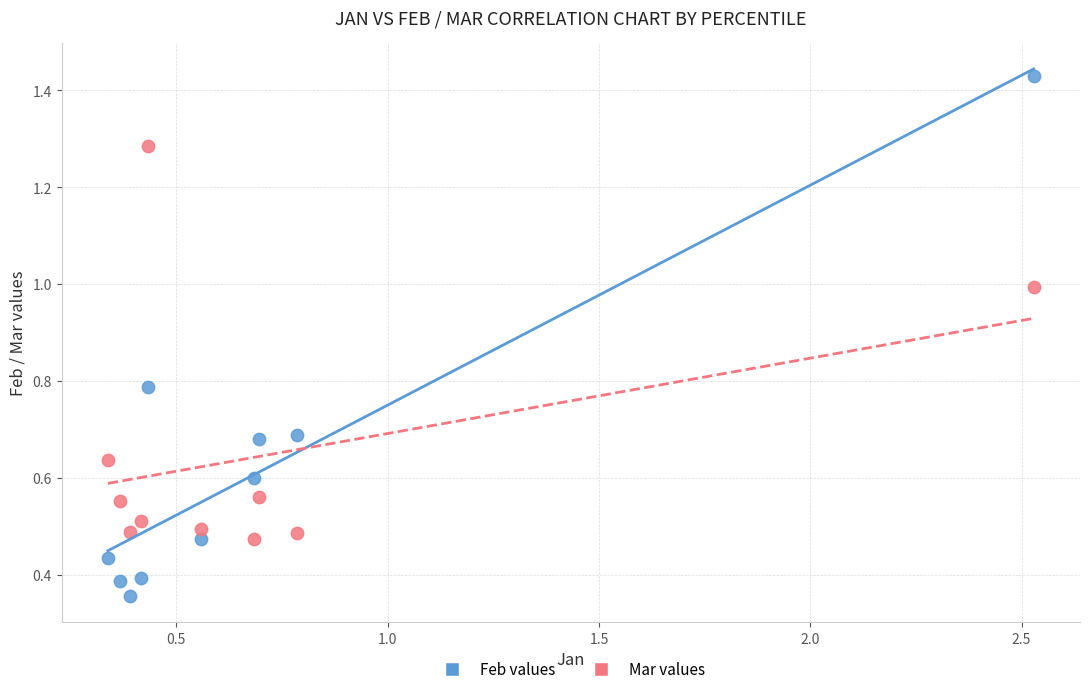

What are all the series names shown in the legend?

Feb values, Mar values